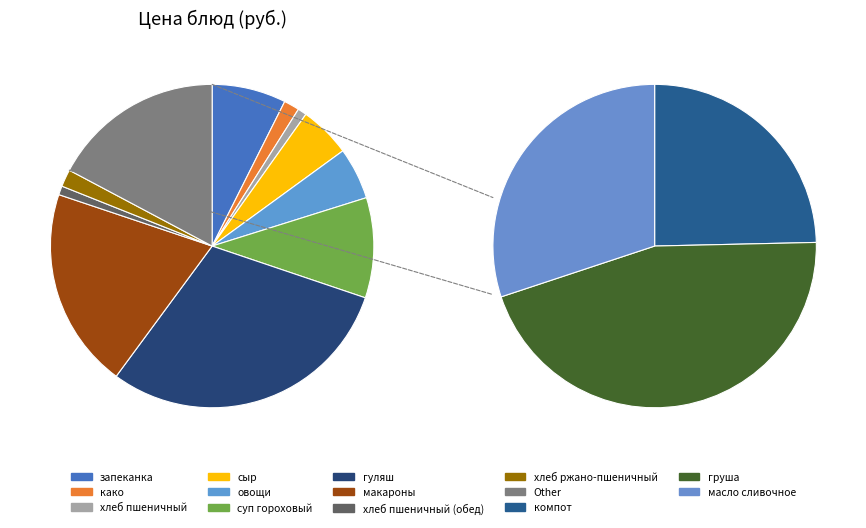

What percentage is the масло сливочное slice, to the nearest percent?

5%